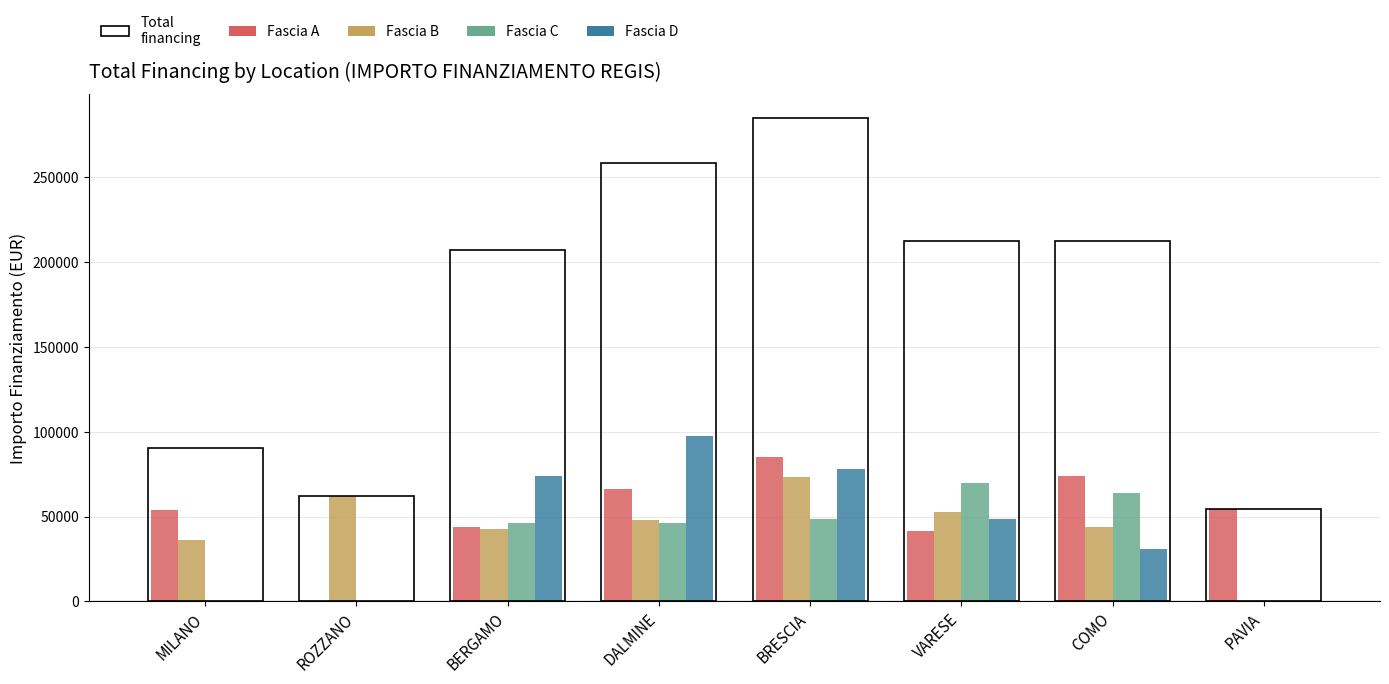

Which series changed the most between BRESCIA and PAVIA?

Fascia D